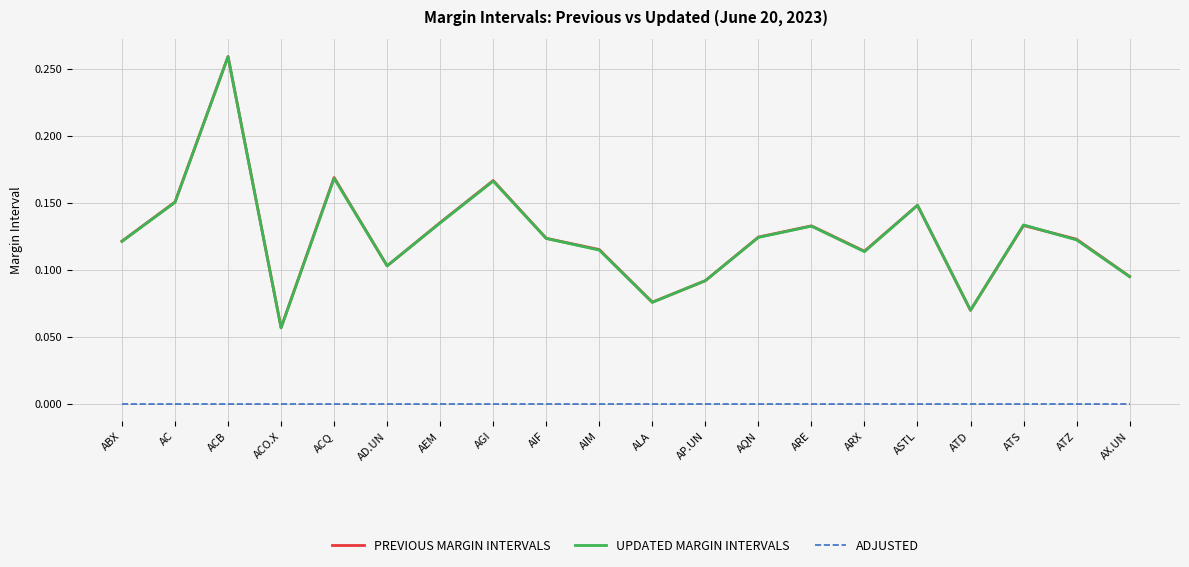

How many times do UPDATED MARGIN INTERVALS and PREVIOUS MARGIN INTERVALS cross each other?

4